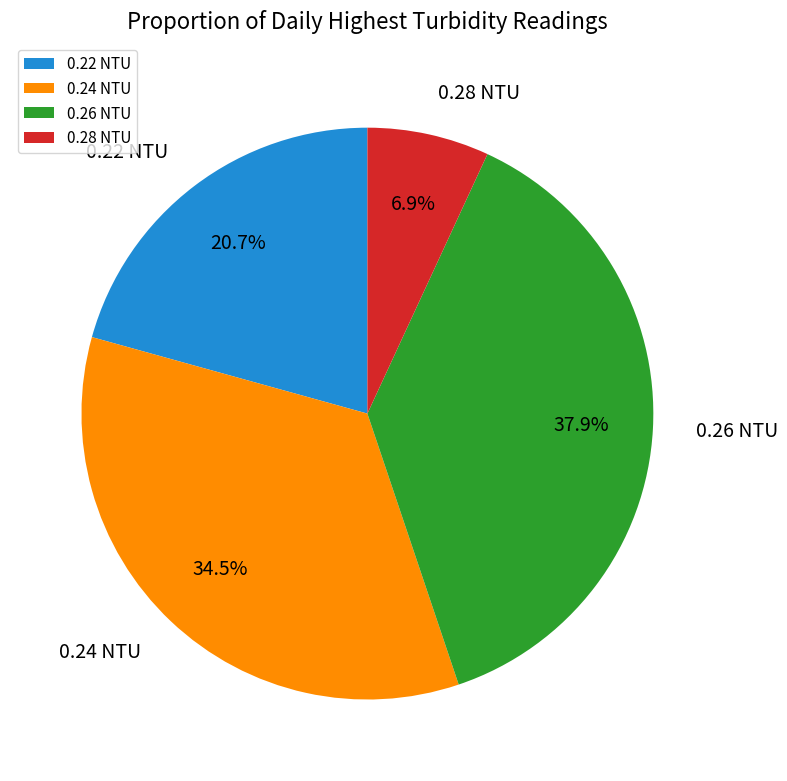

Is there a majority slice in this chart?

No